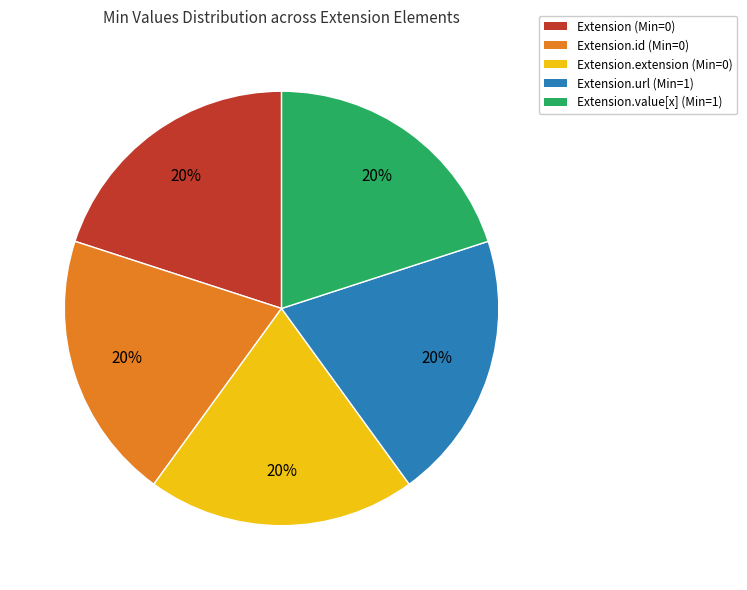

How many segments does this pie chart have?

5